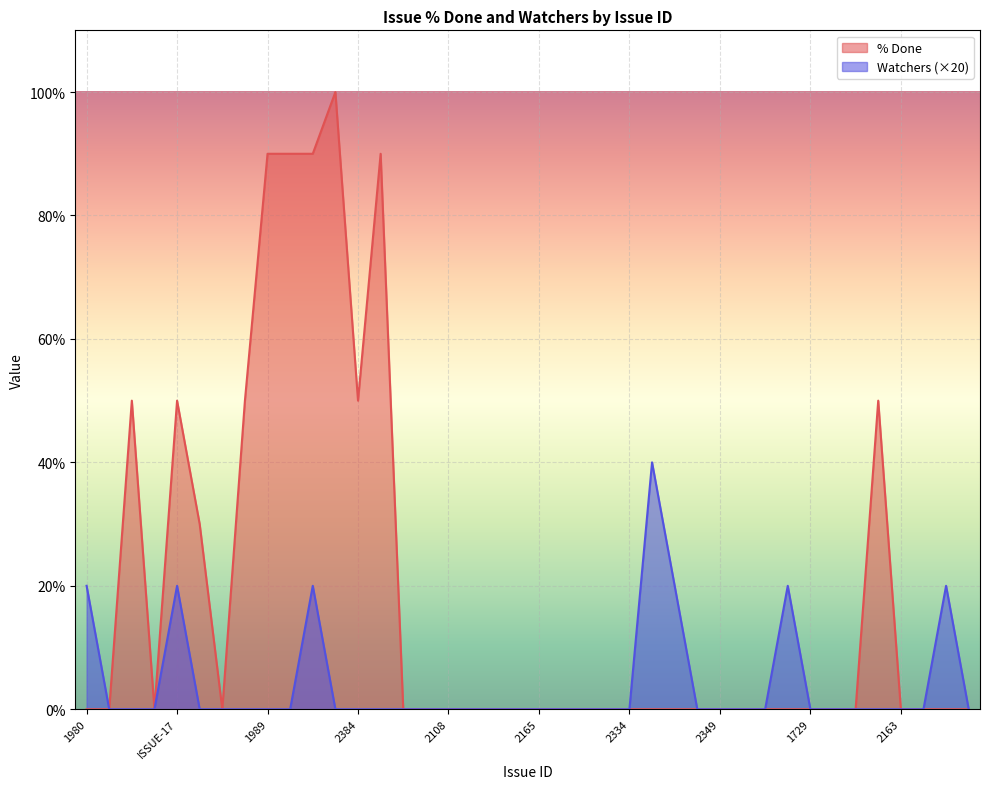

Which series has the largest total across all categories?

% Done